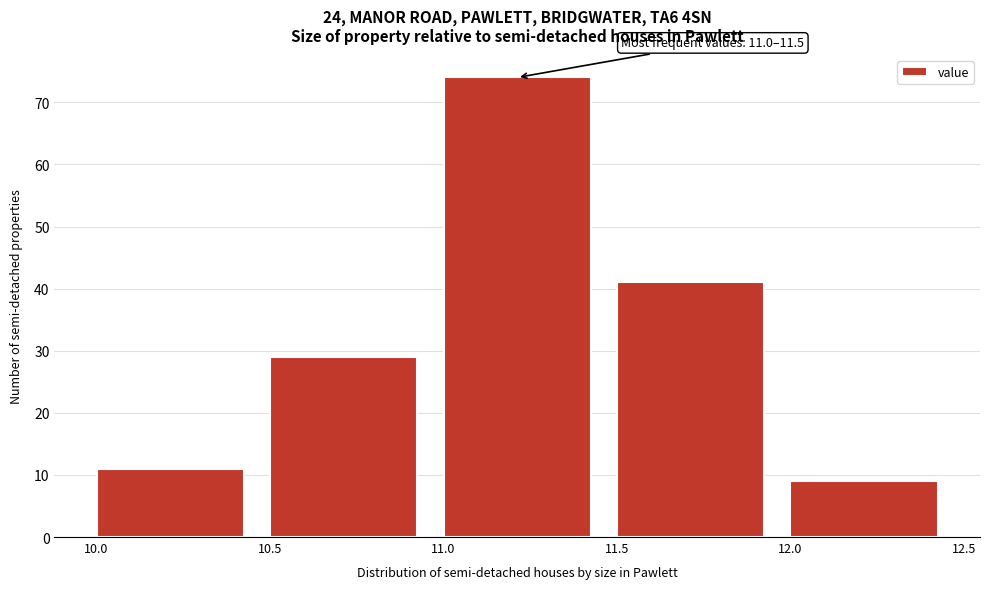

Which range on the x-axis has the tallest bar?

11.0 to 11.5